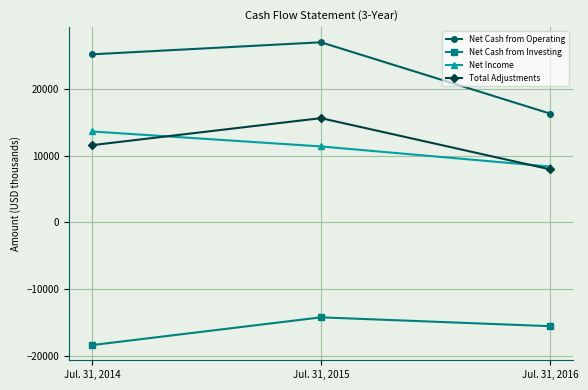

Count the Total Adjustments values in the range 7940 to 15608.

3